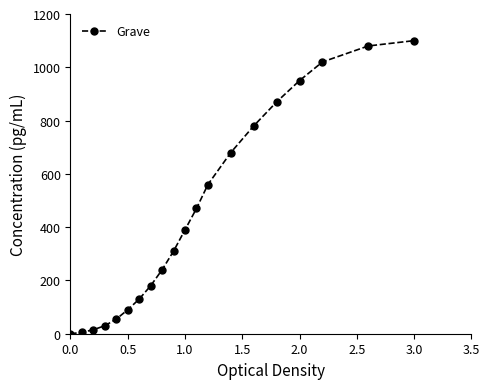

What is the sum of all values?

8955